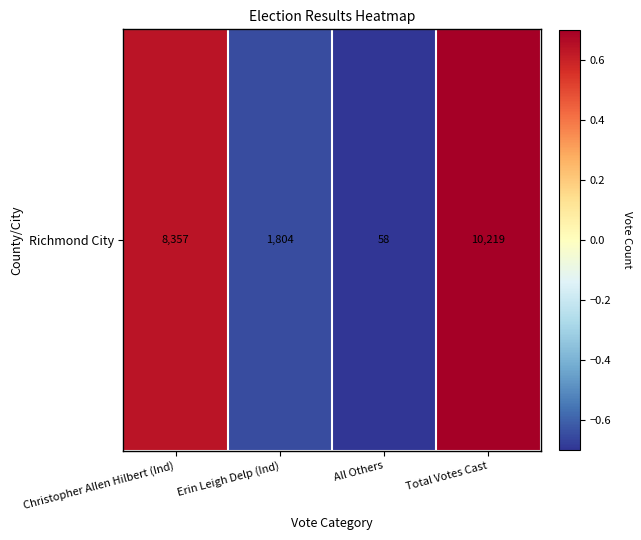

What value does the data have at Christopher Allen Hilbert (Ind)?

0.6